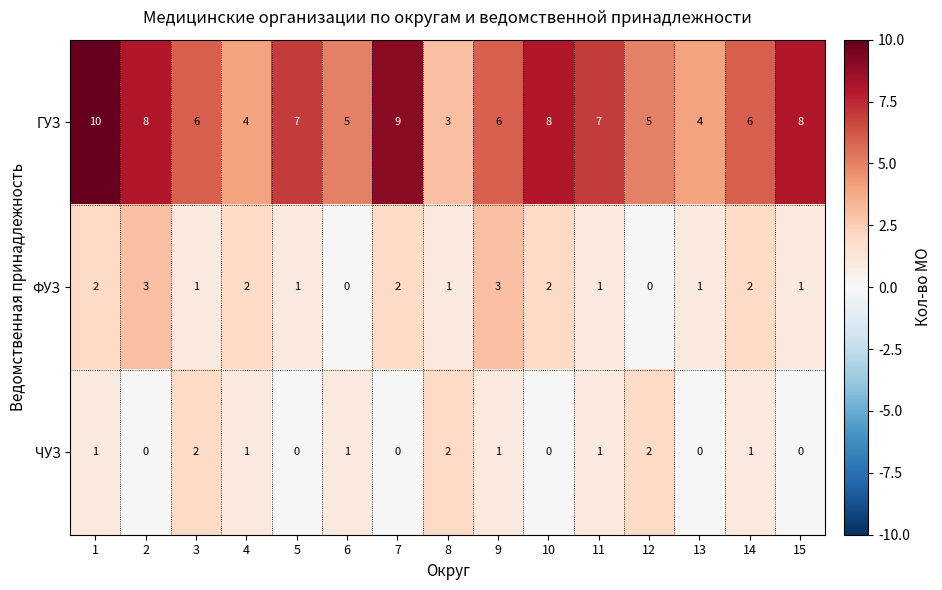

At which label does ГУЗ reach its minimum?

8